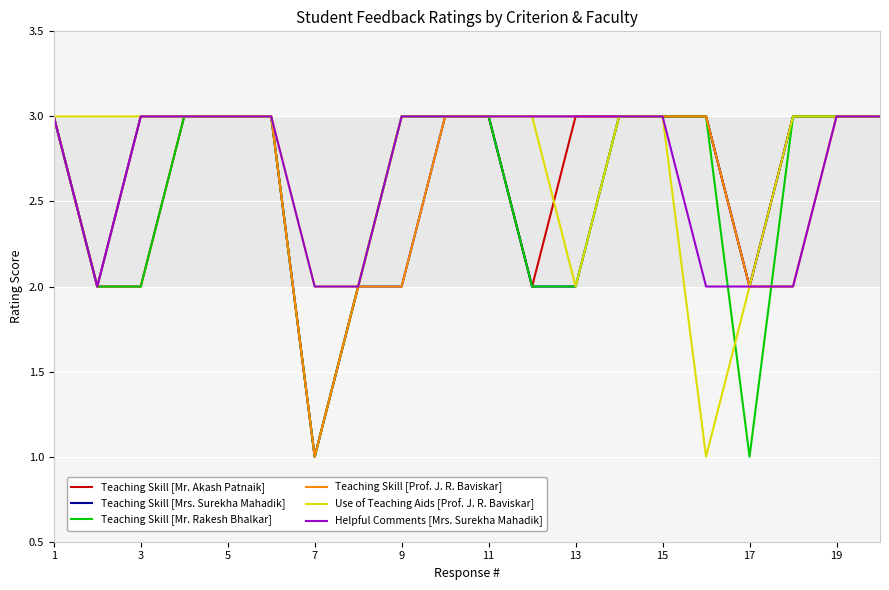

What is the maximum value for Use of Teaching Aids [Prof. J. R. Baviskar]?

3